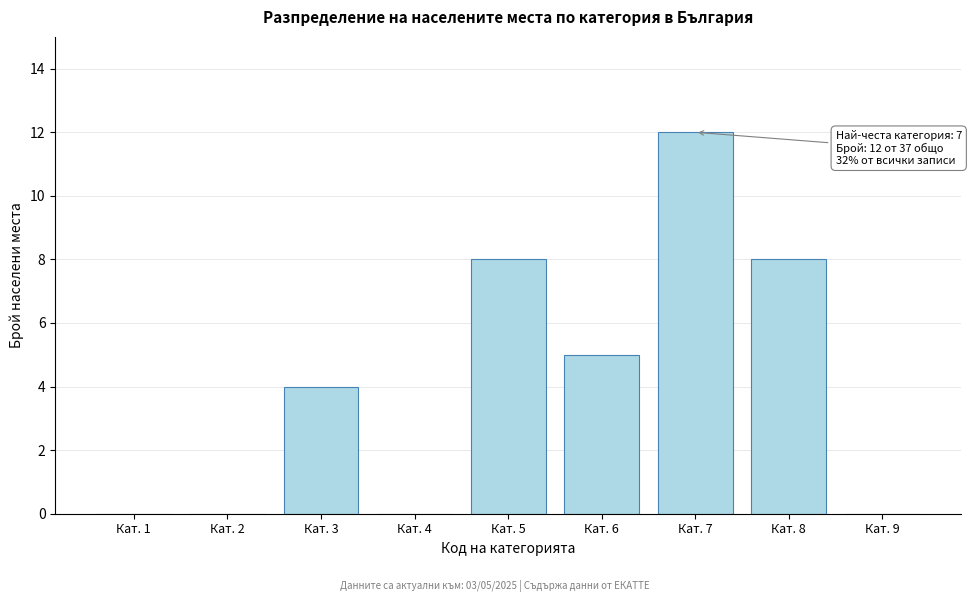

Reading right to left, list all the values displayed in this chart.

Кат. 9=0	Кат. 8=8	Кат. 7=12	Кат. 6=5	Кат. 5=8	Кат. 4=0	Кат. 3=4	Кат. 2=0	Кат. 1=0